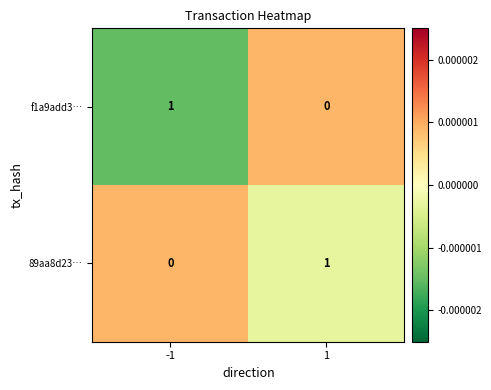

The value of f1a9add3… at 1 is -1. True or false?

False